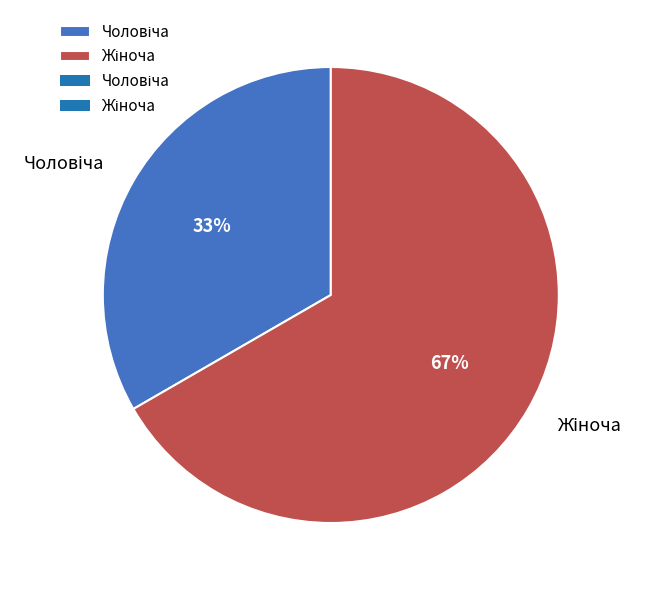

To the nearest percent, what is the average slice percentage?

50%